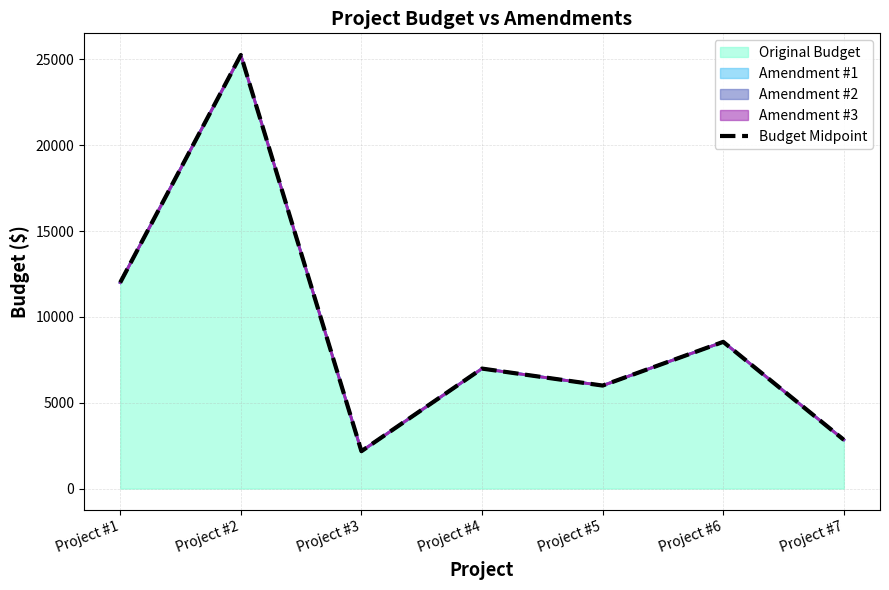

At which label does the data first exceed 6987?

Project #1